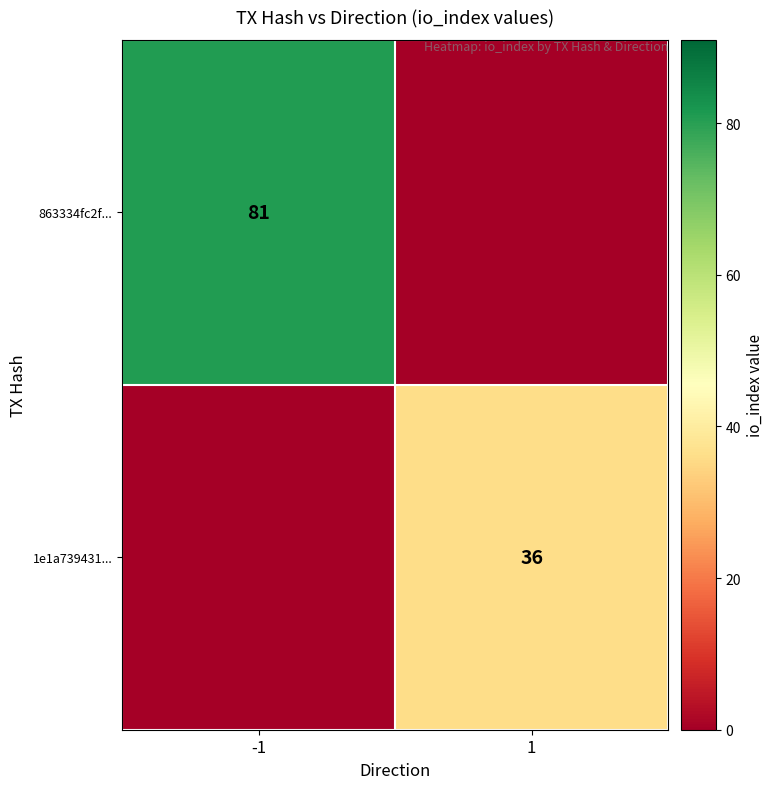

Count the number of categories in the chart.

2